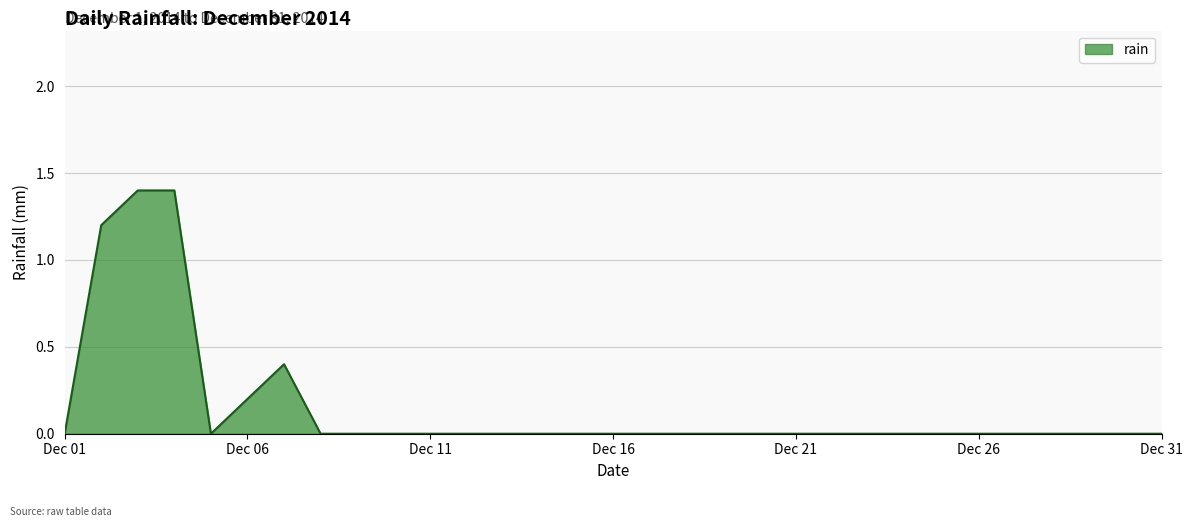

How many lines are shown in the chart?

1